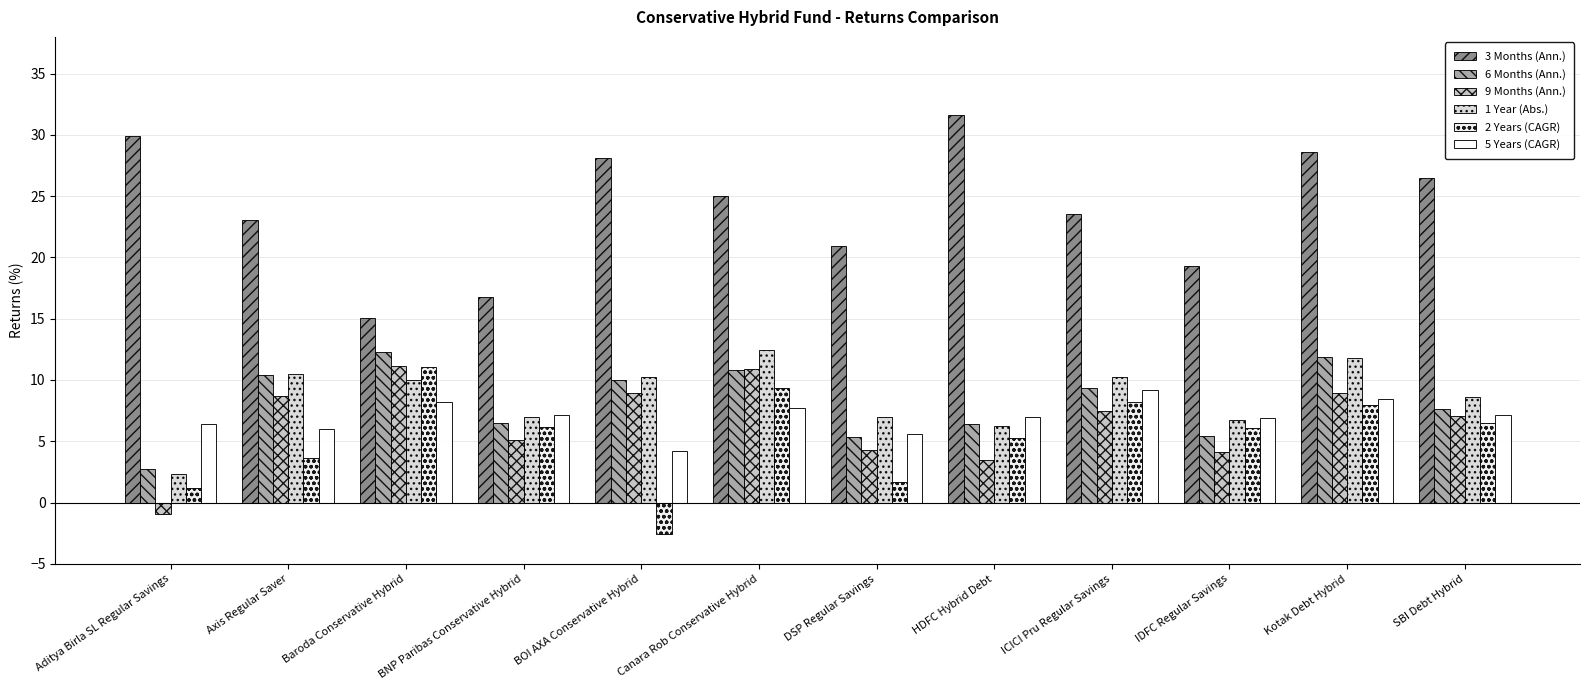

What is the label of the 8th bar from the left?

HDFC Hybrid Debt